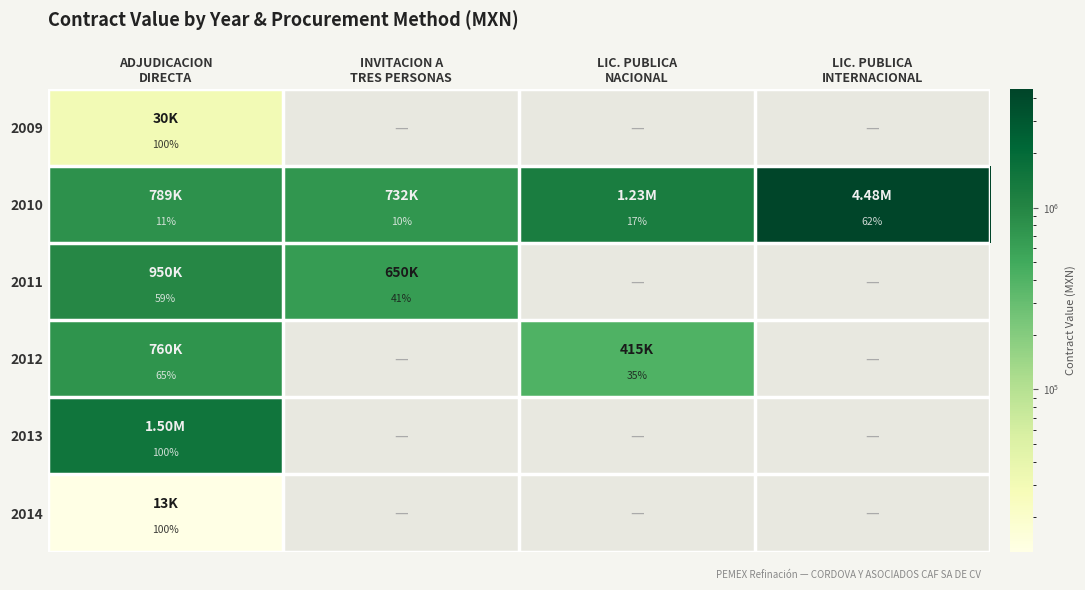

What is the difference between the maximum and minimum values in the 2010 series?

52